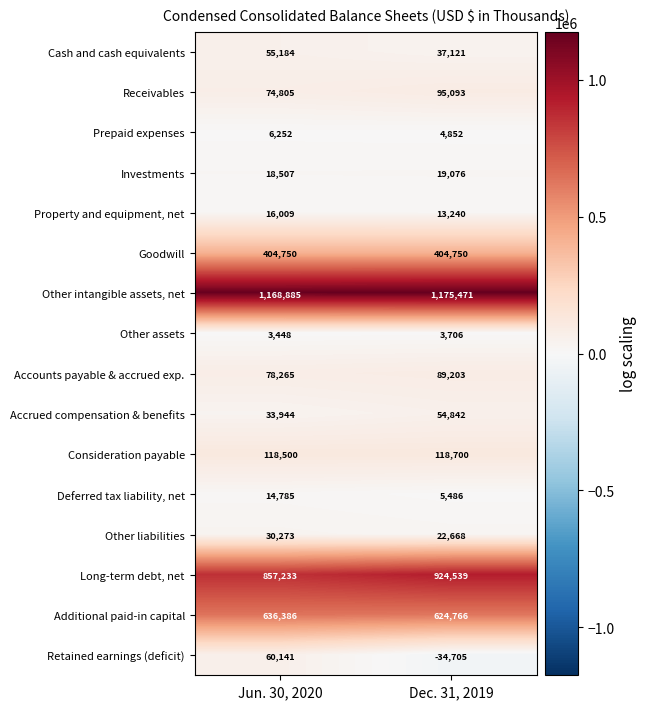

Which series changed the most between Jun. 30, 2020 and Dec. 31, 2019?

Retained earnings (deficit)